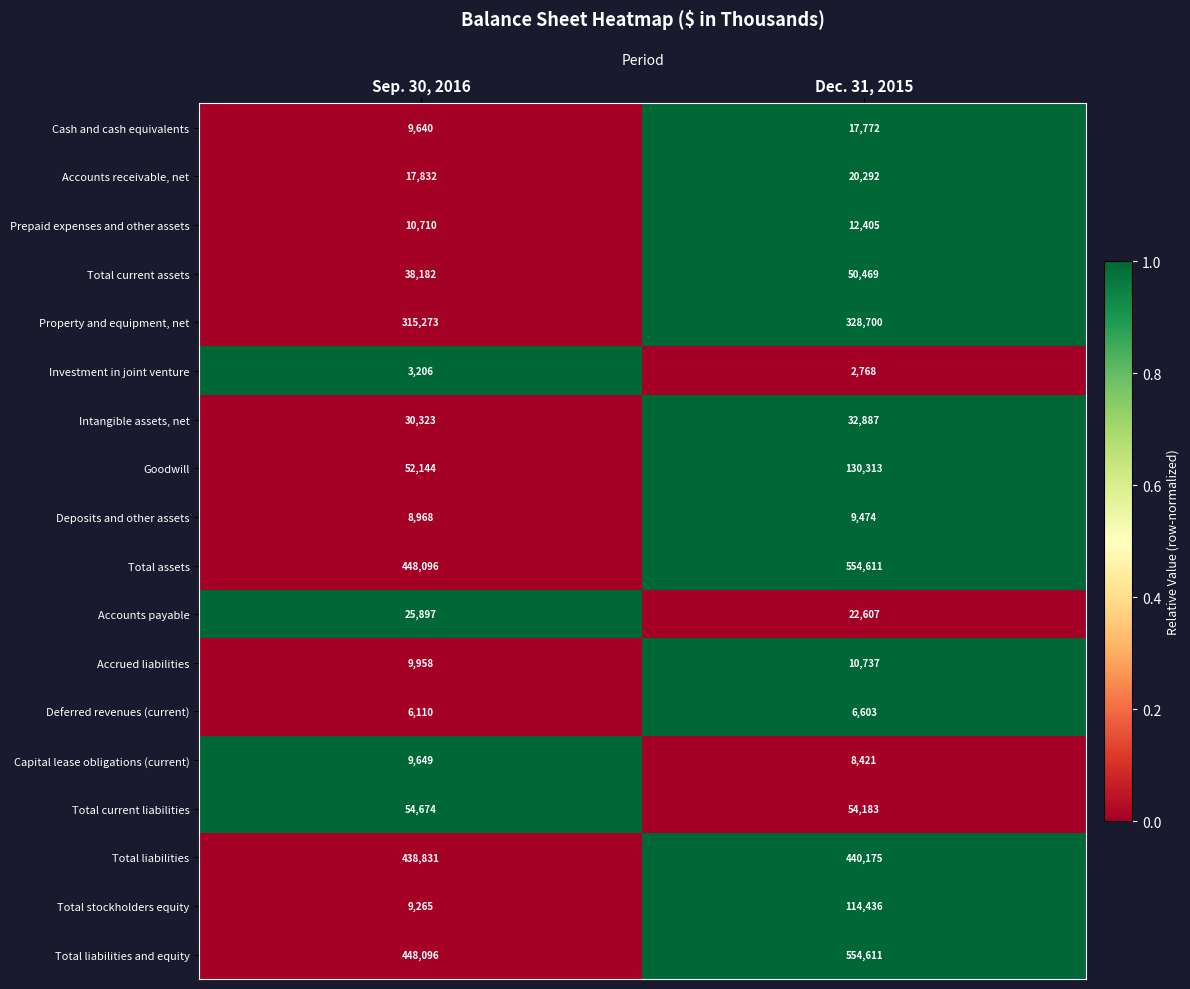

Which category has the lowest value across all series?

Dec. 31, 2015